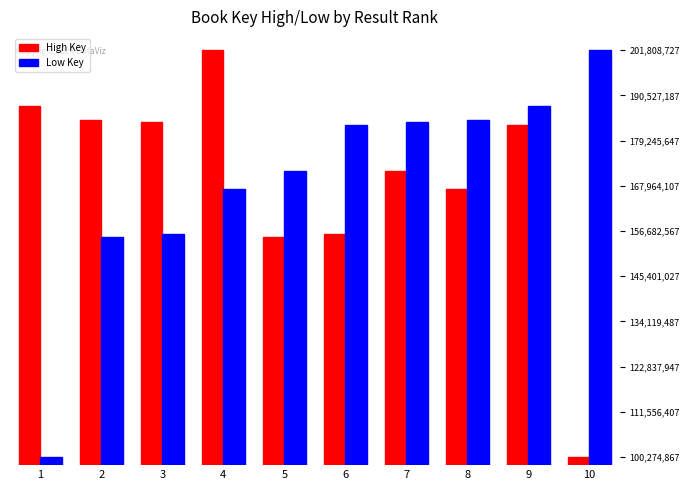

Which series changed the most between 1 and 6?

Low Key